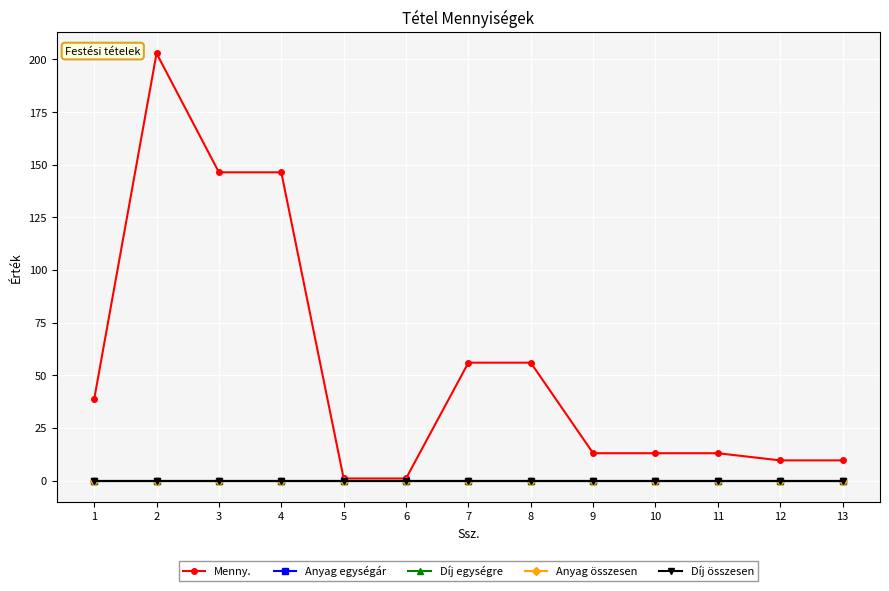

Which series has the largest range (max minus min)?

Menny.